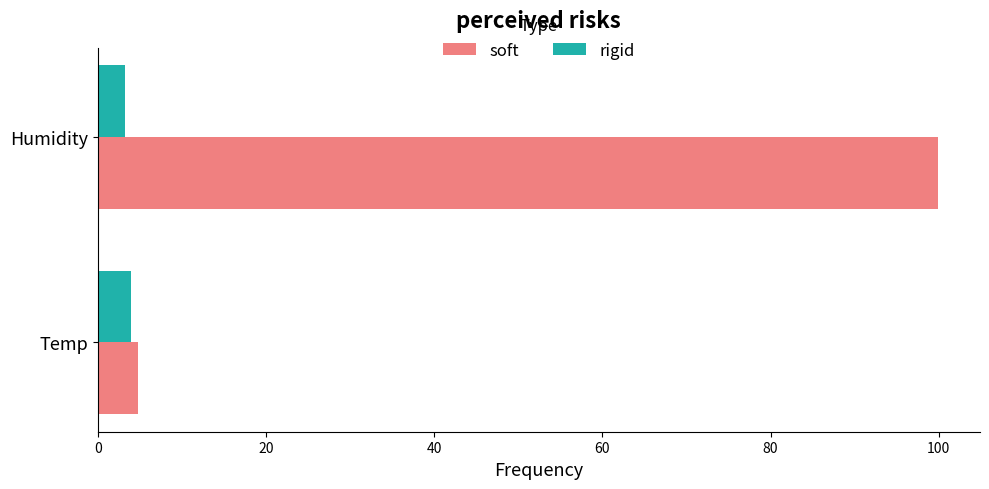

List the labels in order of soft value, largest first.

Humidity, Temp